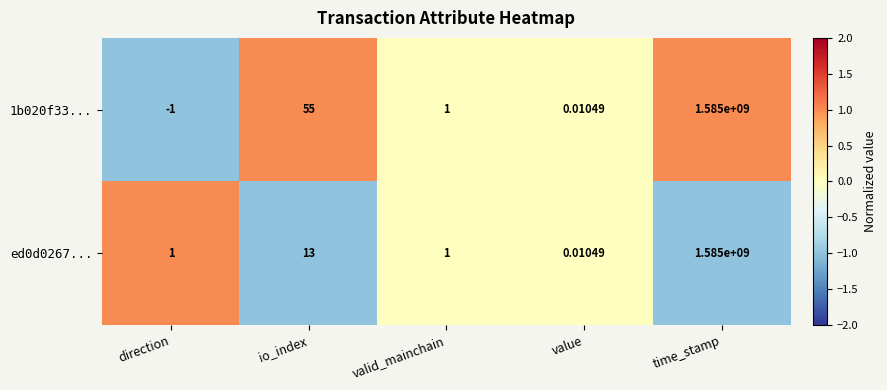

At which label is 1b020f33... closest to 792499999?

io_index